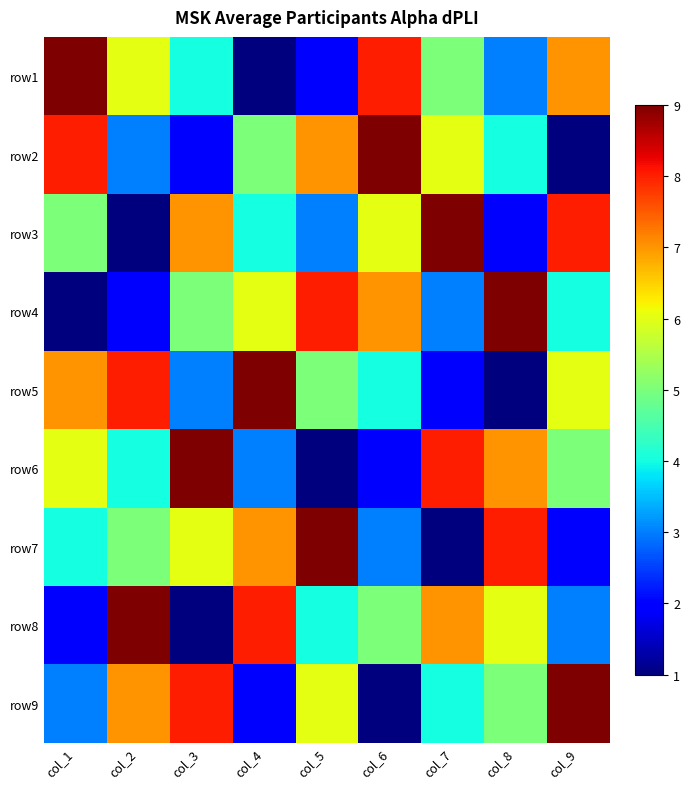

What is the maximum value shown in the chart?

9